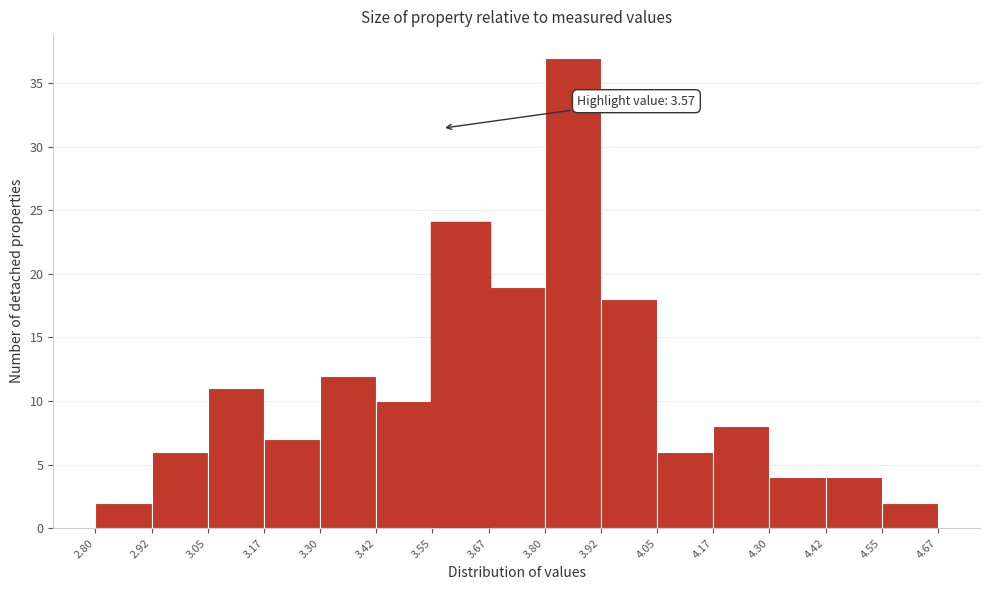

Which range on the x-axis has the tallest bar?

3.80 to 3.92